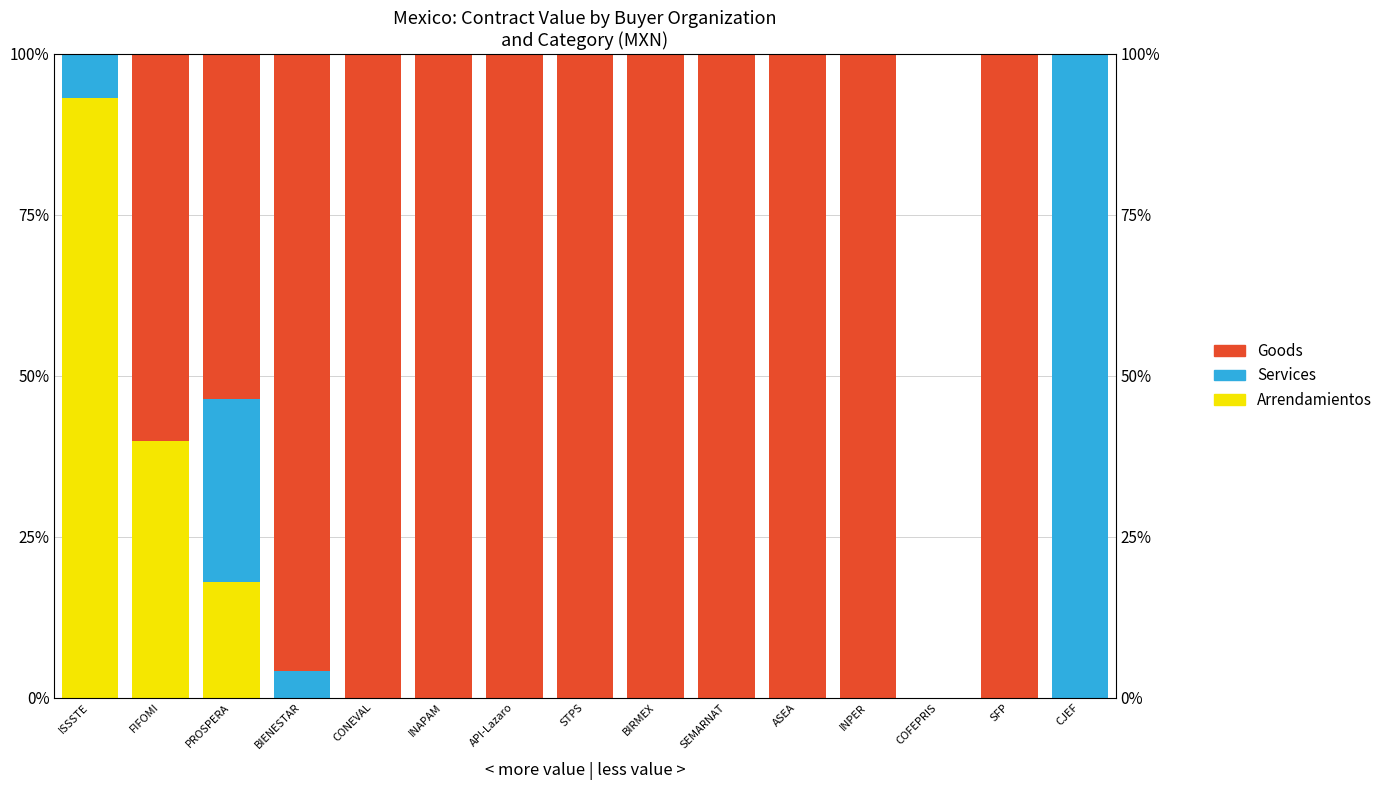

True or false: Services has a value of 0.3 at INAPAM.

False